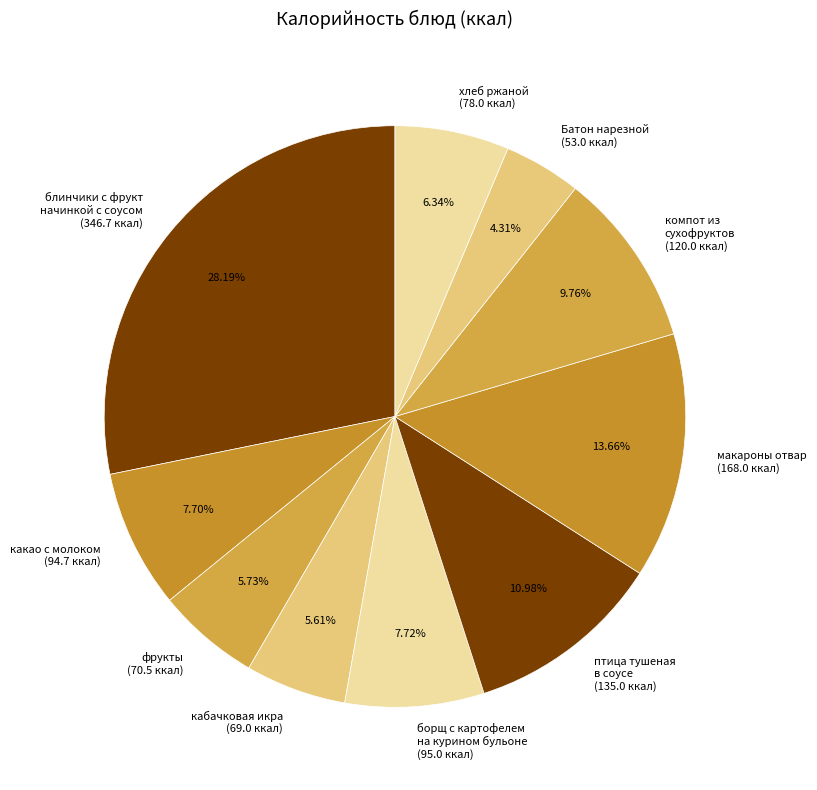

To the nearest percent, what is the combined percentage of компот из сухофруктов and кабачковая икра?

15%